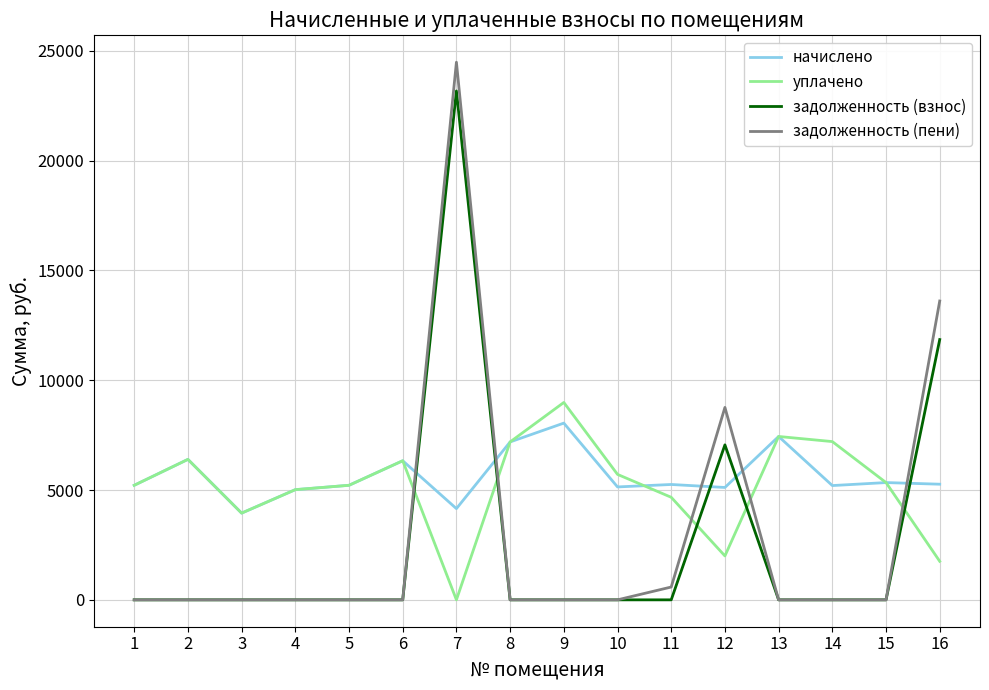

What is the total value across all series at 15?

10681.2